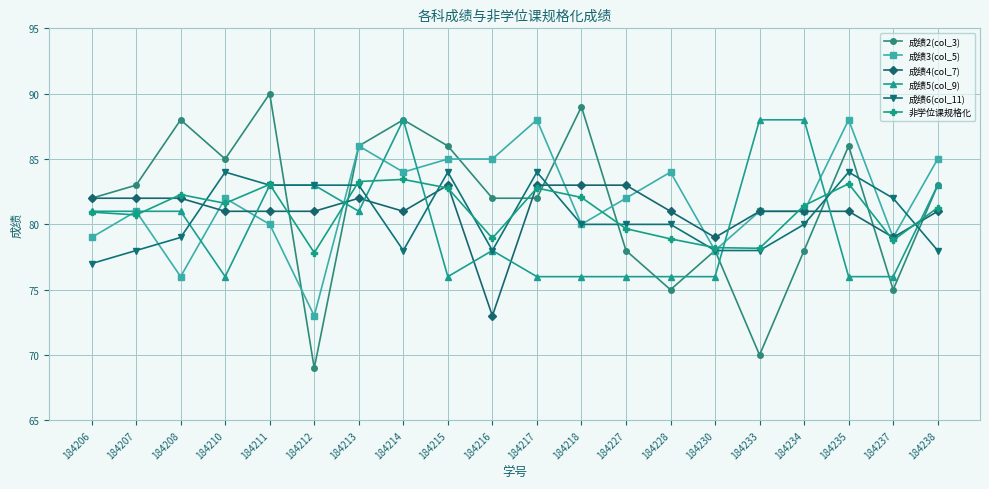

In 非学位课规格化, how many points are higher than both neighbors (excluding endpoints)?

5